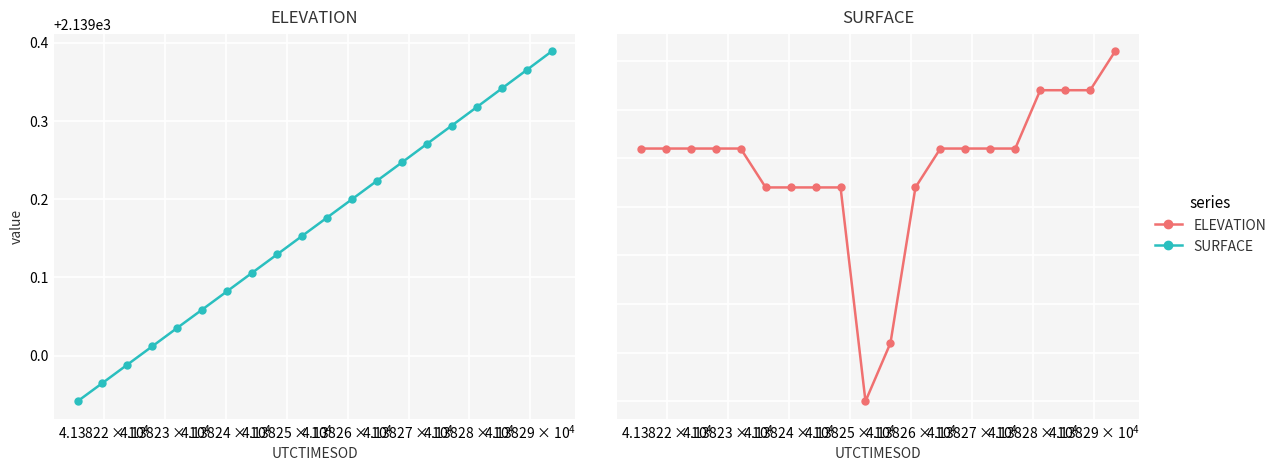

What is the average value of the SURFACE series?

463.8